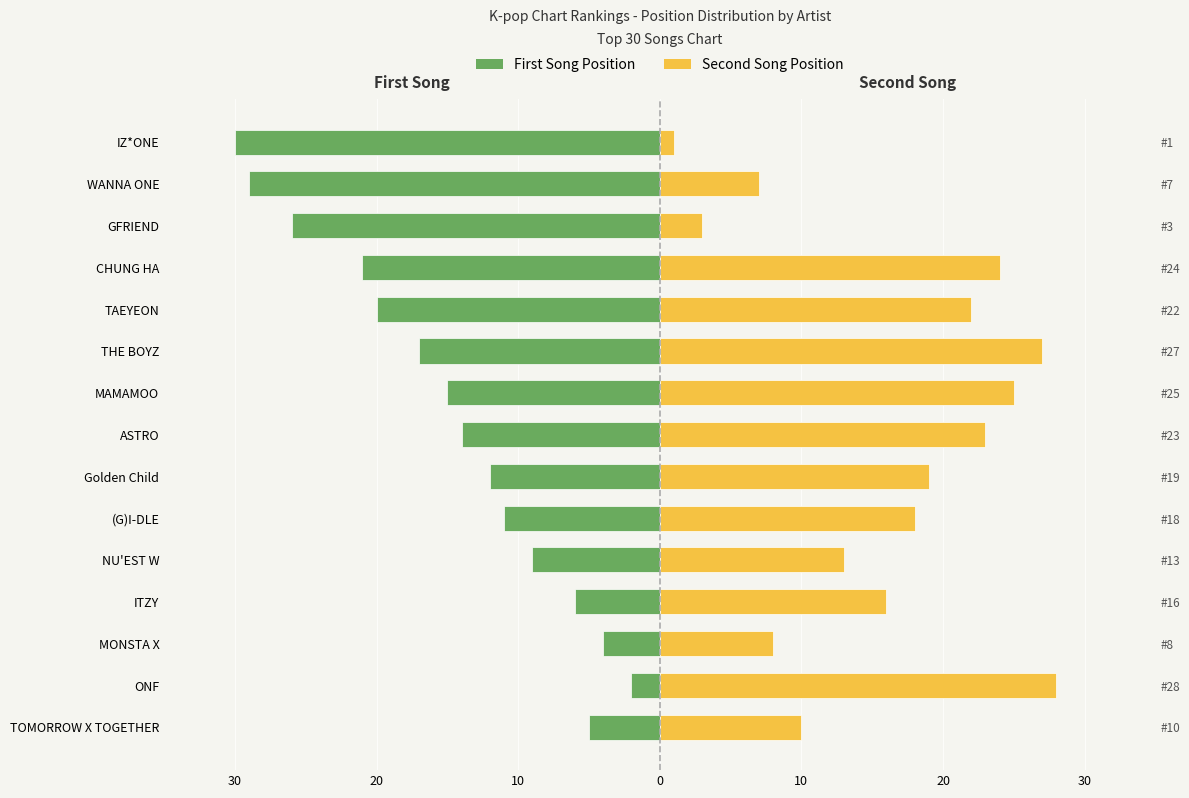

The Second Song Position series shows 7 at WANNA ONE. True or false?

True